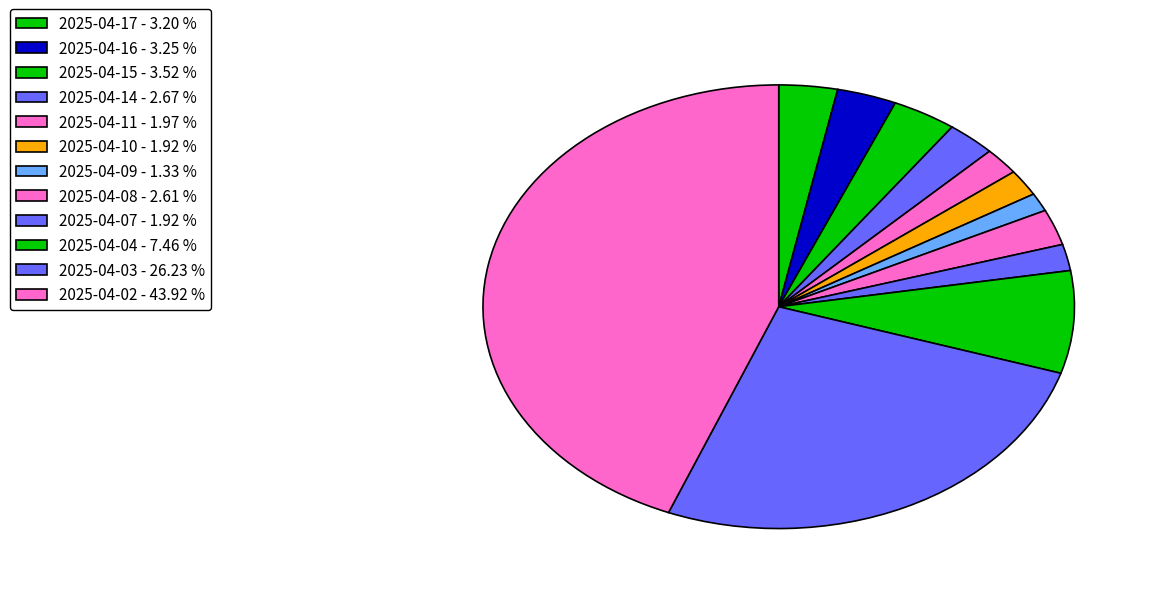

Combined, do 2025-04-08 and 2025-04-04 account for over 50%?

No